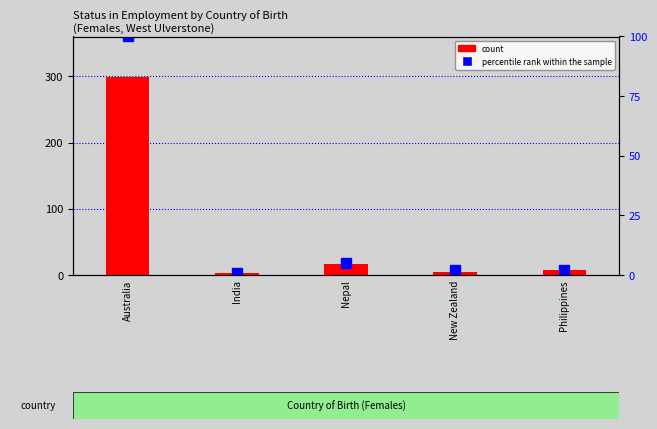

What is the minimum value shown in the chart?

3